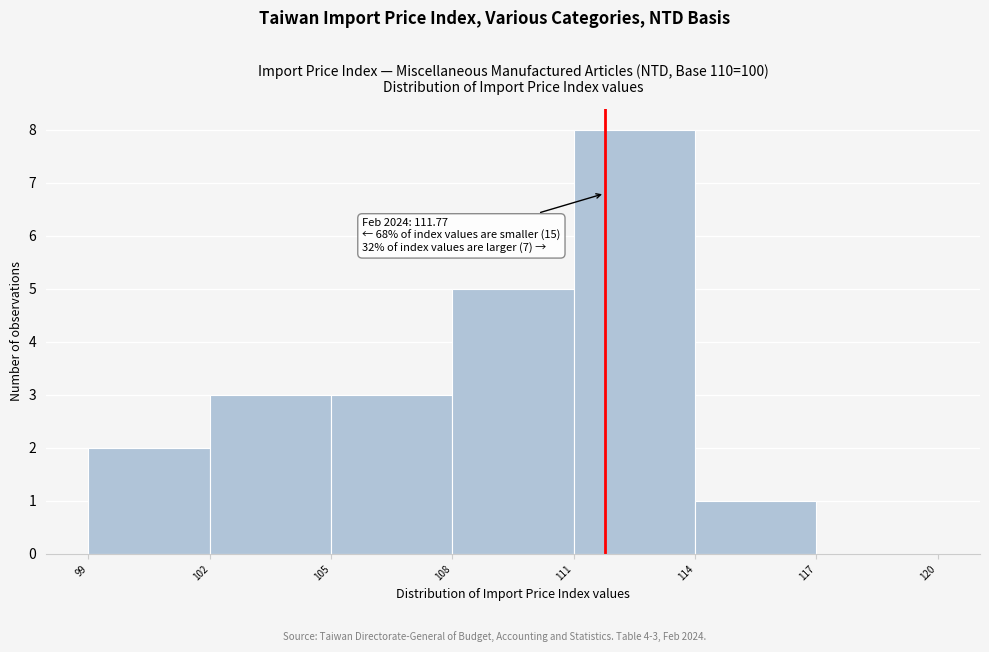

Which range on the x-axis has the tallest bar?

111 to 114